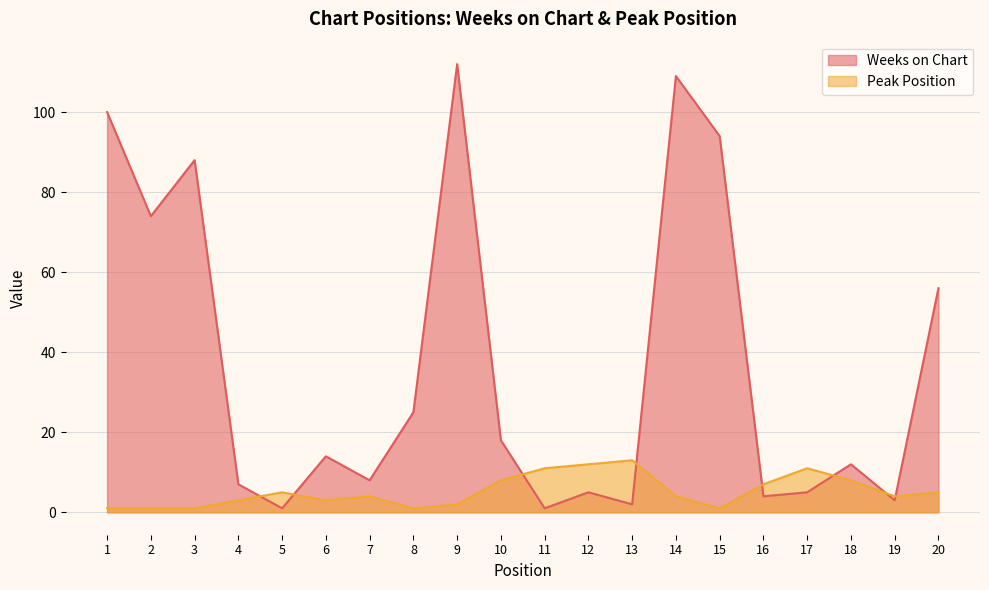

Where is Peak Position nearest to the value 7?

16